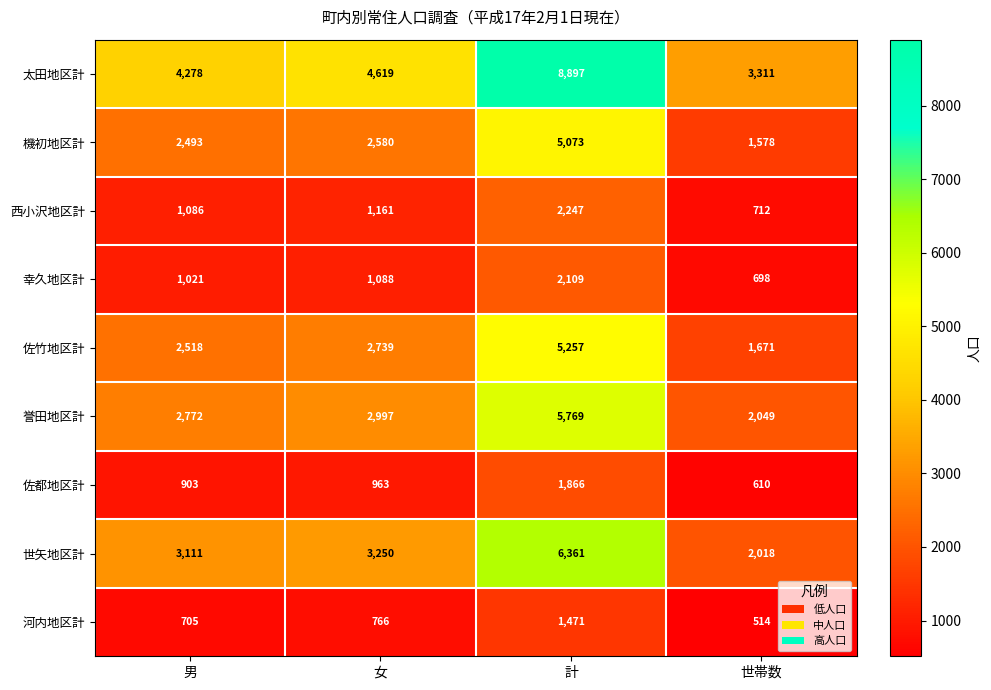

List the series in order of their peak value, highest first.

太田地区計, 世矢地区計, 誉田地区計, 佐竹地区計, 機初地区計, 西小沢地区計, 幸久地区計, 佐都地区計, 河内地区計